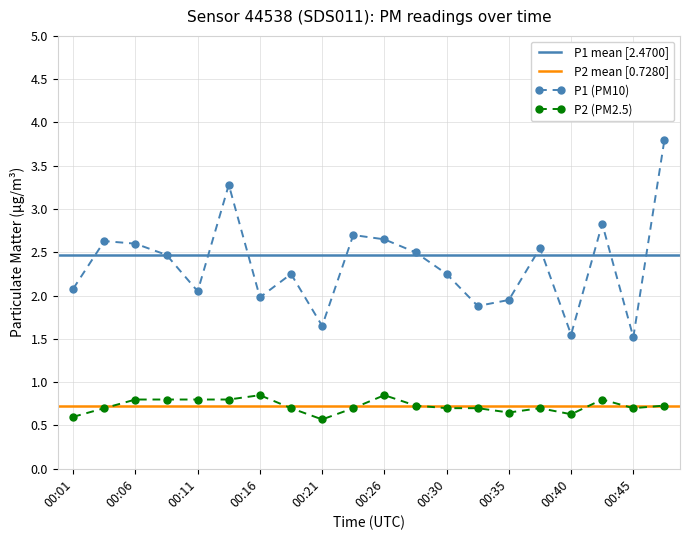

At which category is the sum across all series the highest?

00:48